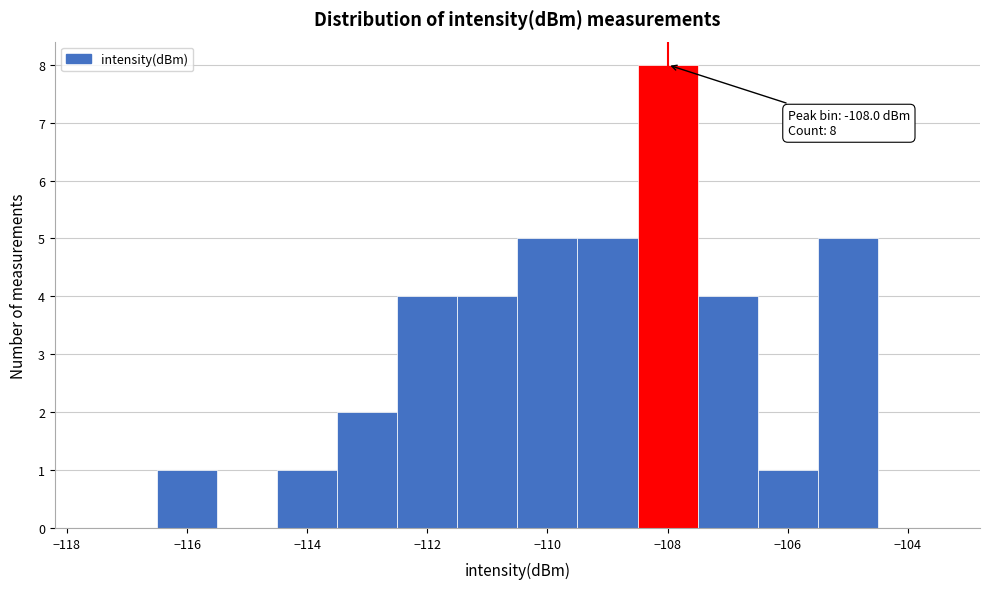

Which range on the x-axis has the tallest bar?

-108.5 to -107.5